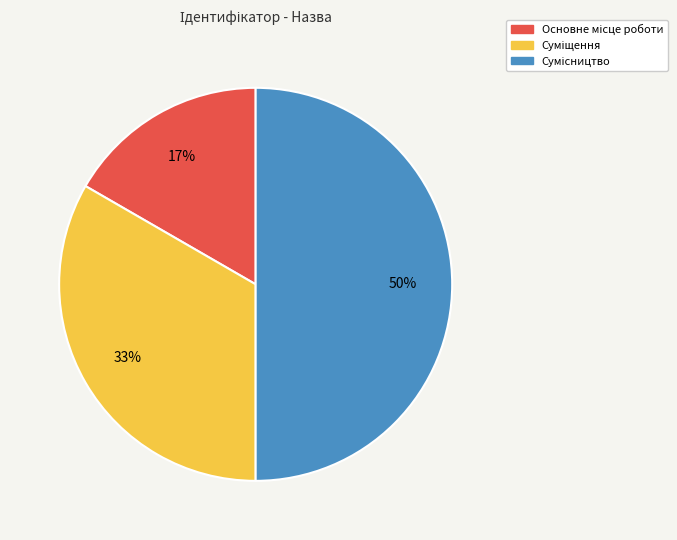

To the nearest percent, what is the average slice percentage?

33%